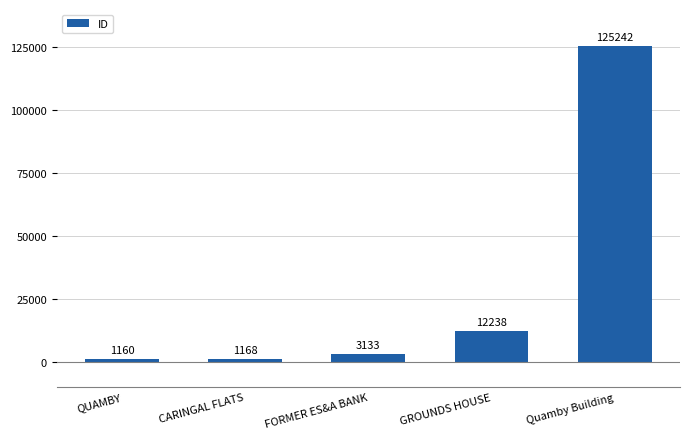

What is the difference between the maximum and second lowest values?

124074